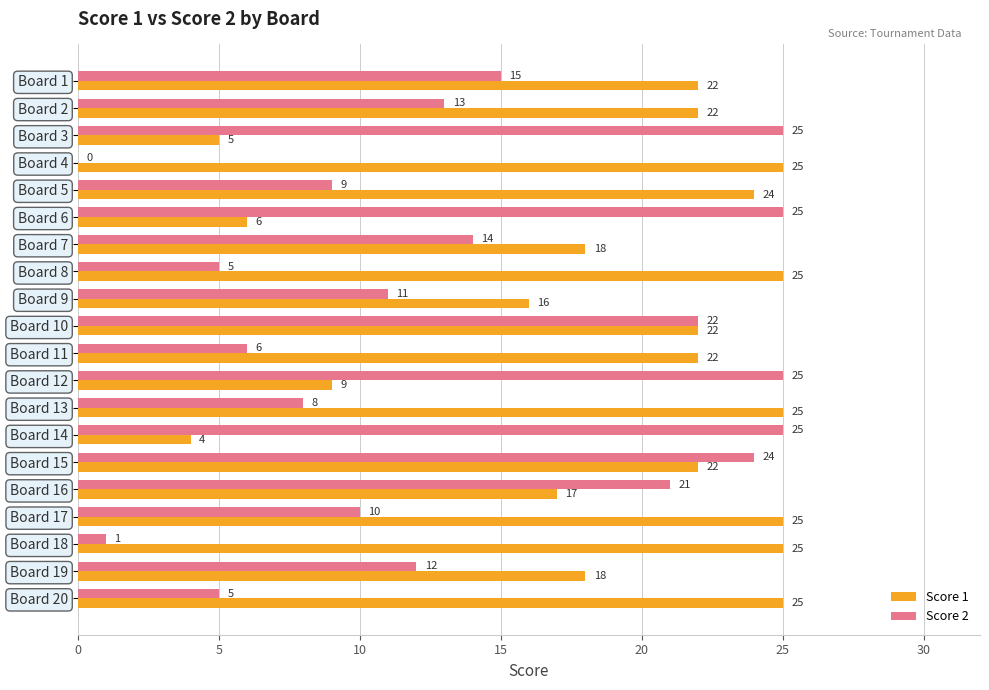

Where is Score 2 nearest to the value 12?

Board 19